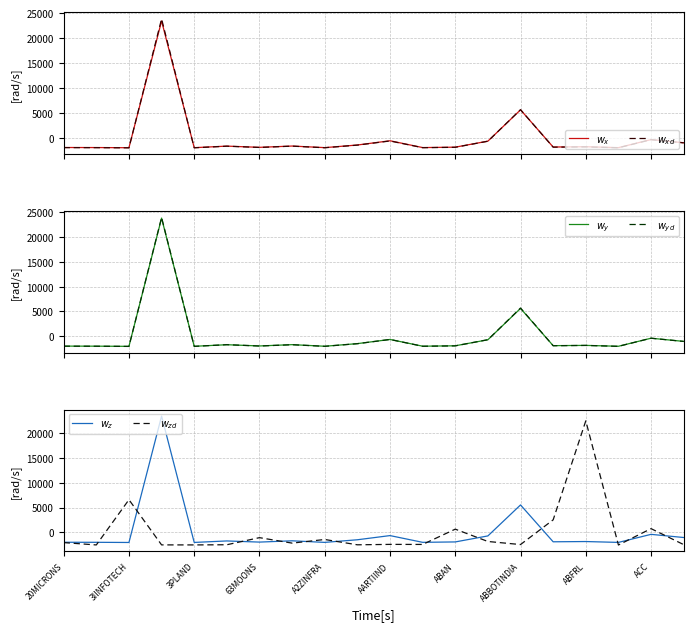

How many negative values does the $w_x$ series have?

18